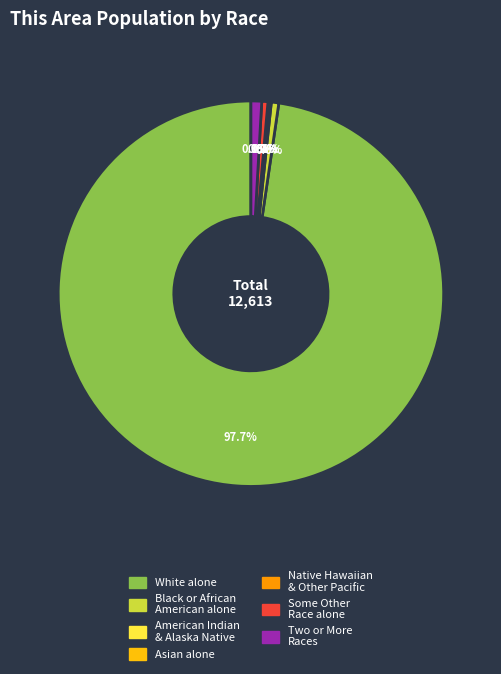

Is there any slice that represents more than half of the pie?

Yes